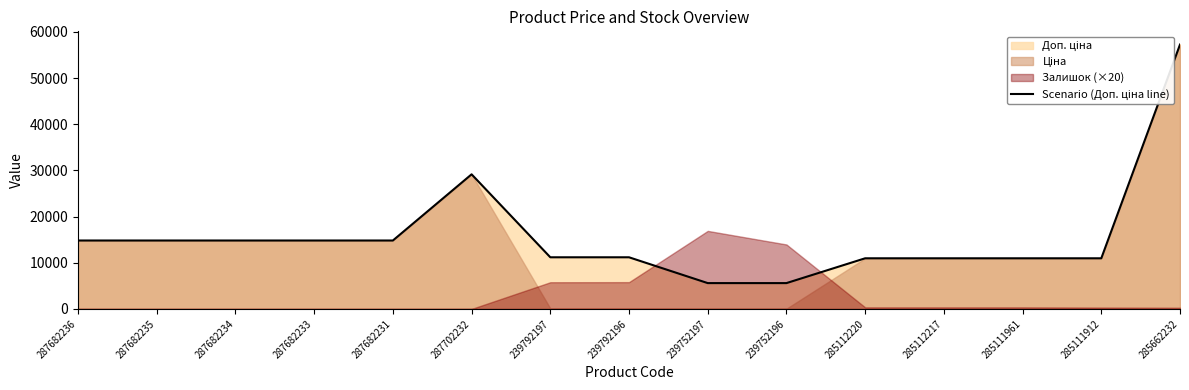

Rank the categories by value from lowest to highest.

239752197, 239752196, 285112220, 285112217, 285111961, 285111912, 239792197, 239792196, 287682236, 287682235, 287682234, 287682233, 287682231, 287702232, 285662232